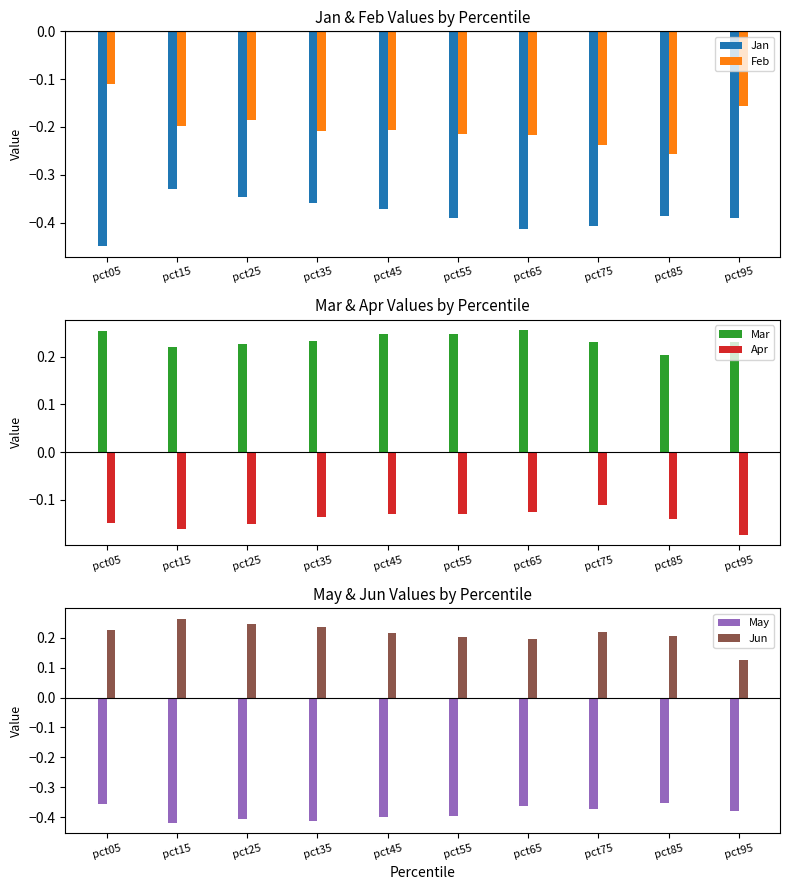

True or false: Feb has a value of -0.1 at pct75.

False